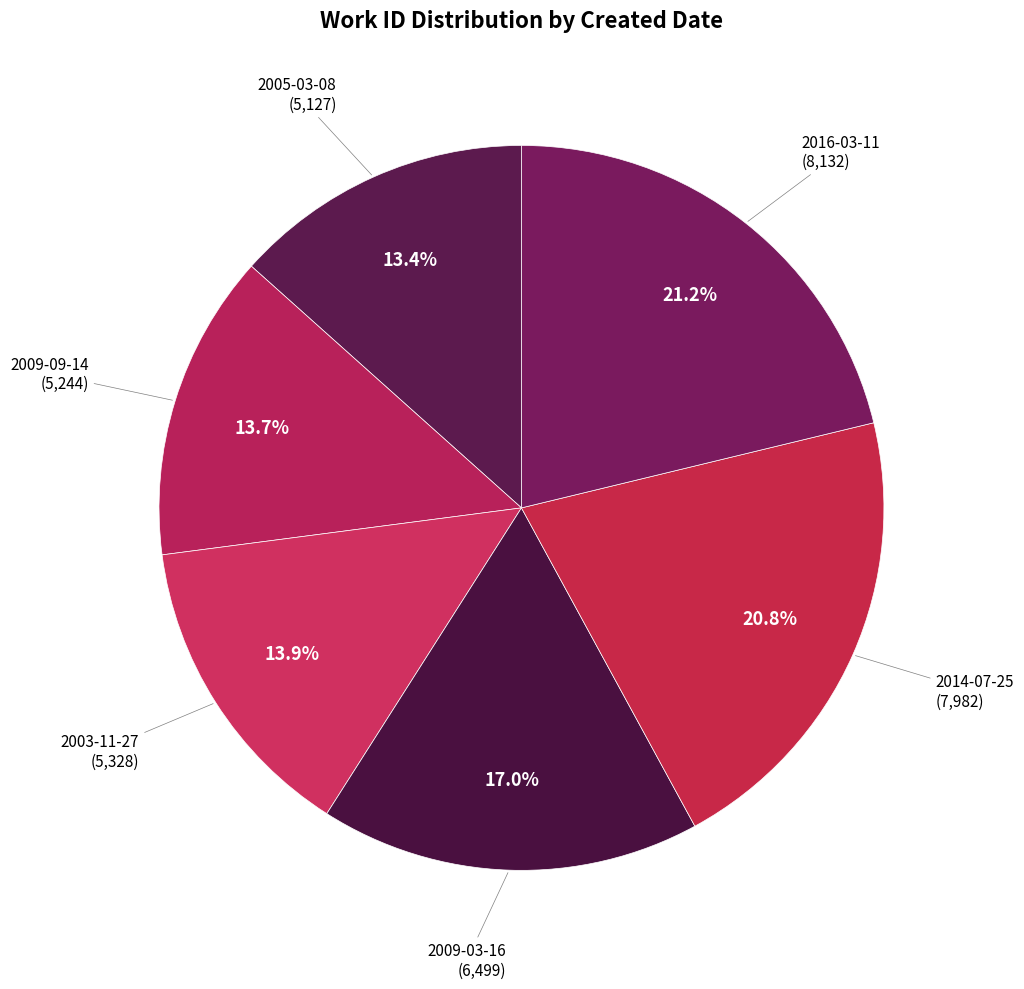

Is 2014-07-25 the majority of the pie?

No